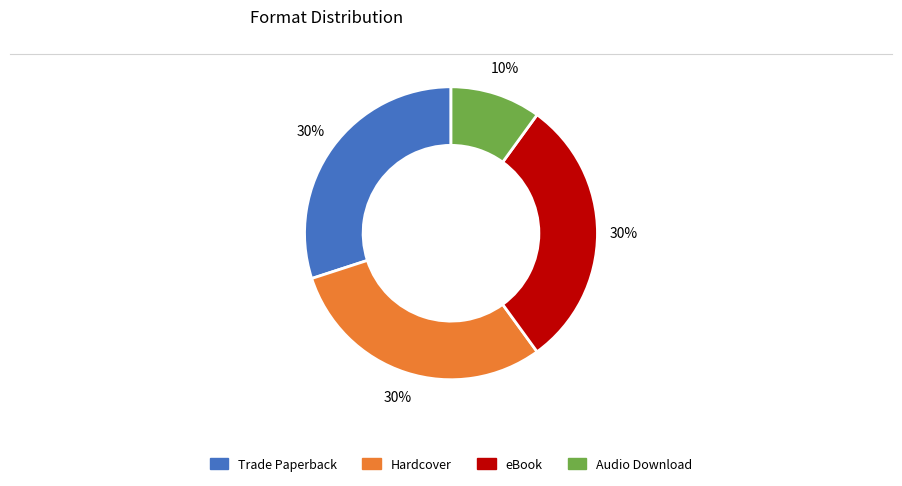

How many slices are in this pie chart?

4